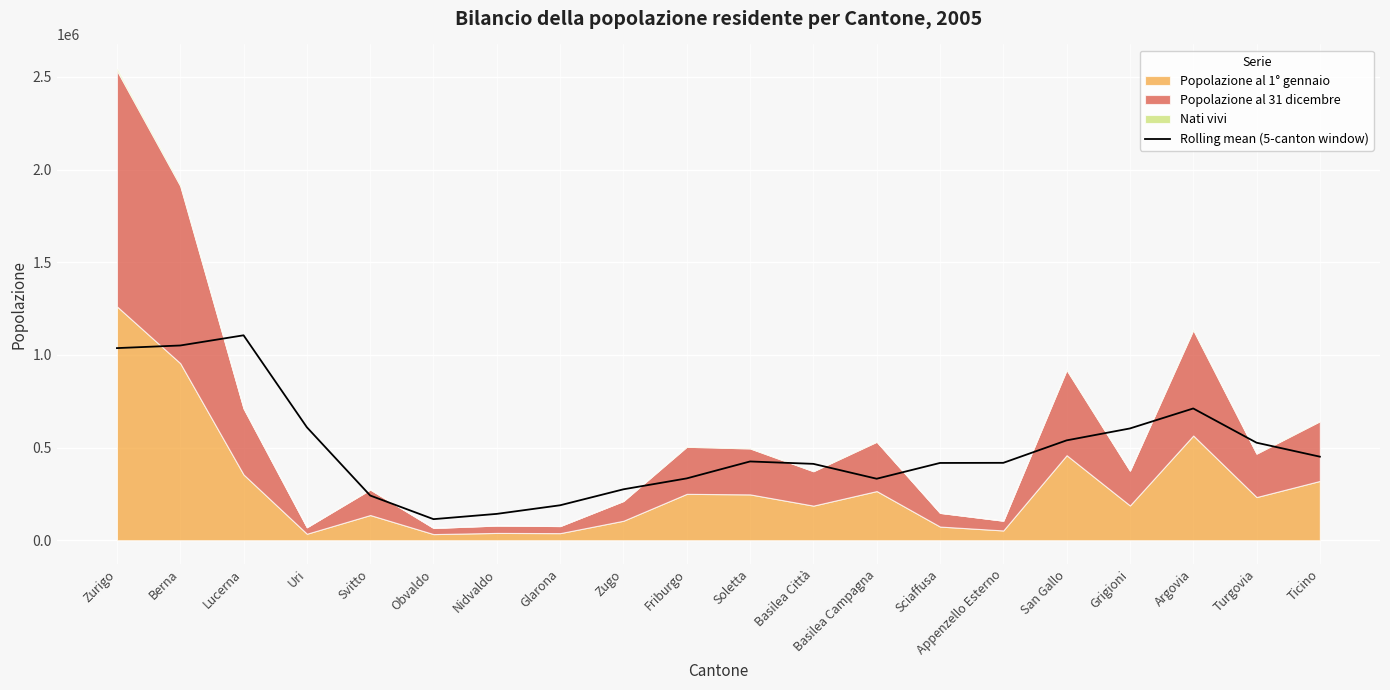

True or false: the data shows 473111.2 at Berna.

False